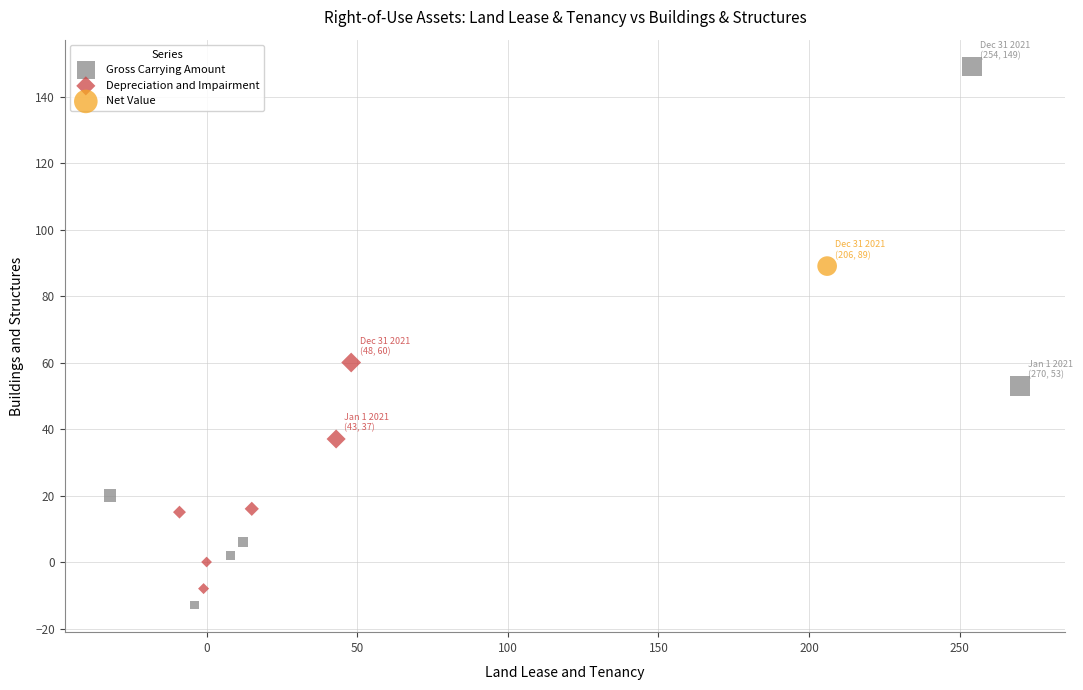

What are all the series names shown in the legend?

Gross Carrying Amount, Depreciation and Impairment, Net Value